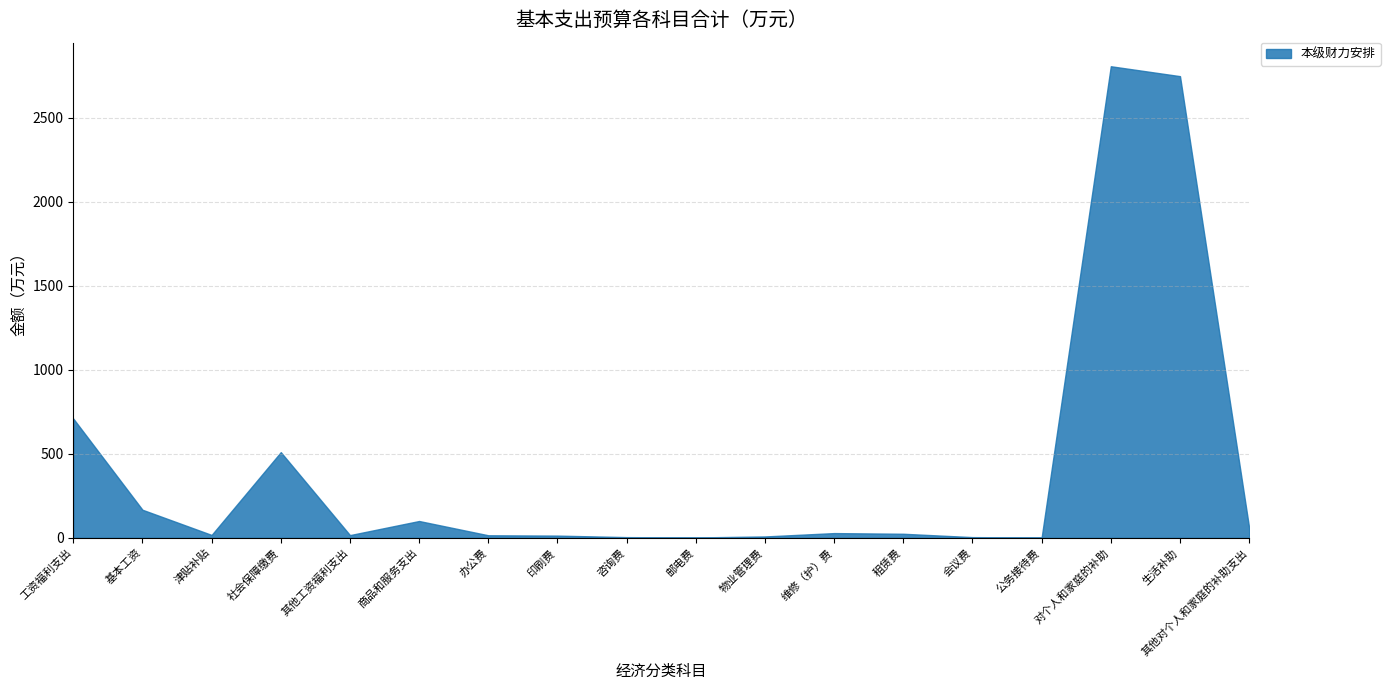

List the labels in order of value, smallest first.

邮电费, 公务接待费, 咨询费, 会议费, 物业管理费, 印刷费, 办公费, 其他工资福利支出, 津贴补贴, 租赁费, 维修（护）费, 其他对个人和家庭的补助支出, 商品和服务支出, 基本工资, 社会保障缴费, 工资福利支出, 生活补助, 对个人和家庭的补助